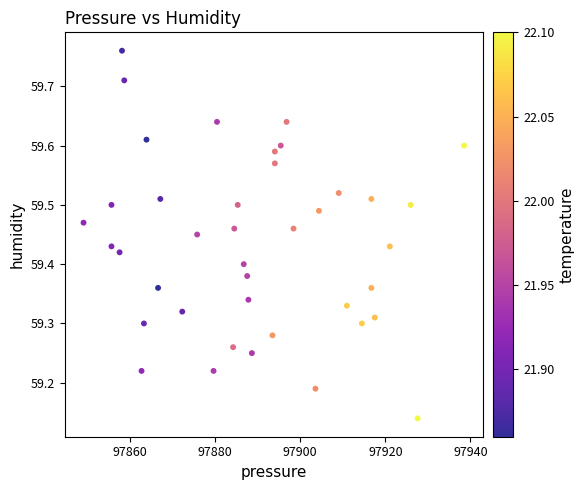

What is the range of Y values (max minus min)?

0.6